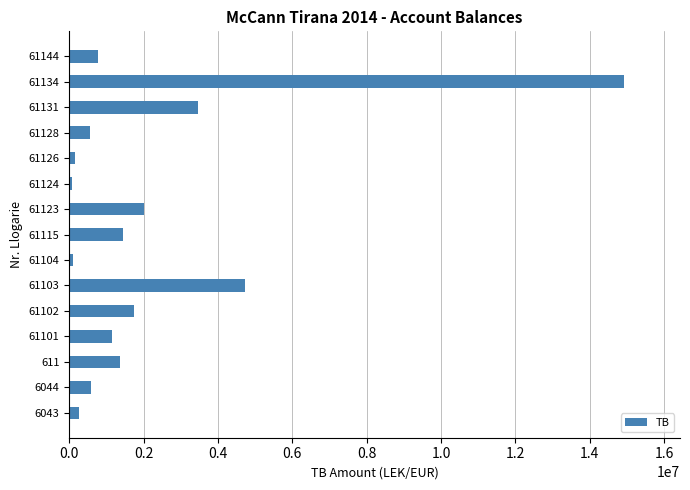

What is the difference between the maximum and minimum values?

14869345.6